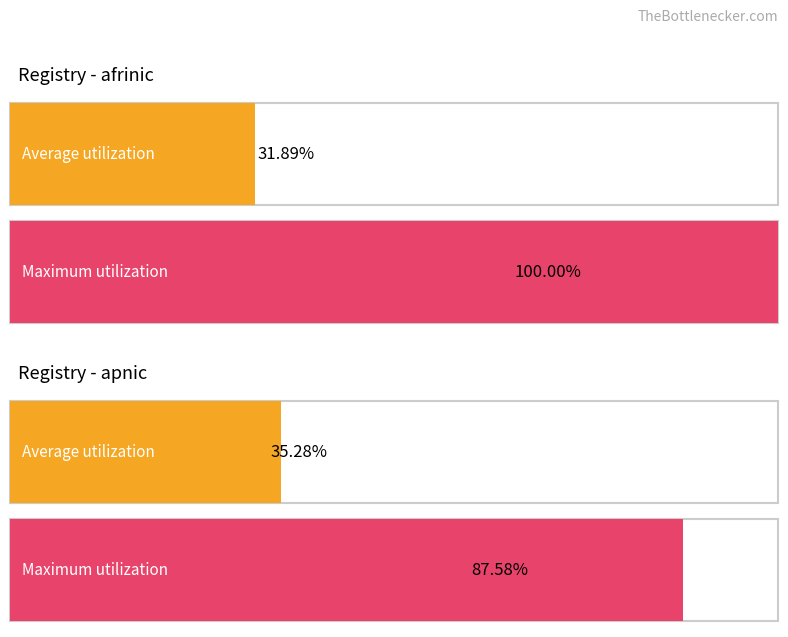

The value of Unadvertised ASNs at afrinic is 480. True or false?

False